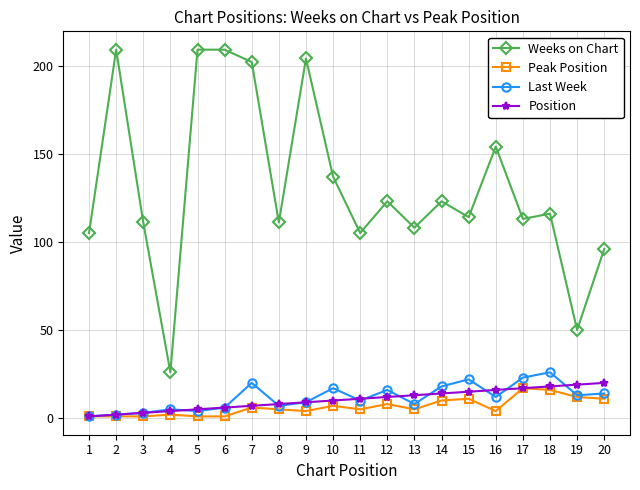

At which label does Last Week first exceed 12?

7